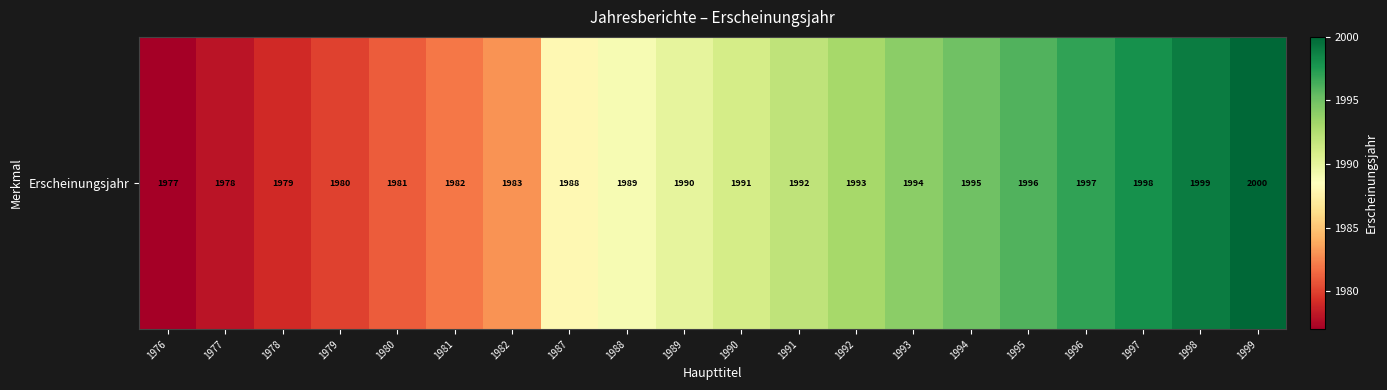

Rank the categories by value from lowest to highest.

1976, 1977, 1978, 1979, 1980, 1981, 1982, 1987, 1988, 1989, 1990, 1991, 1992, 1993, 1994, 1995, 1996, 1997, 1998, 1999